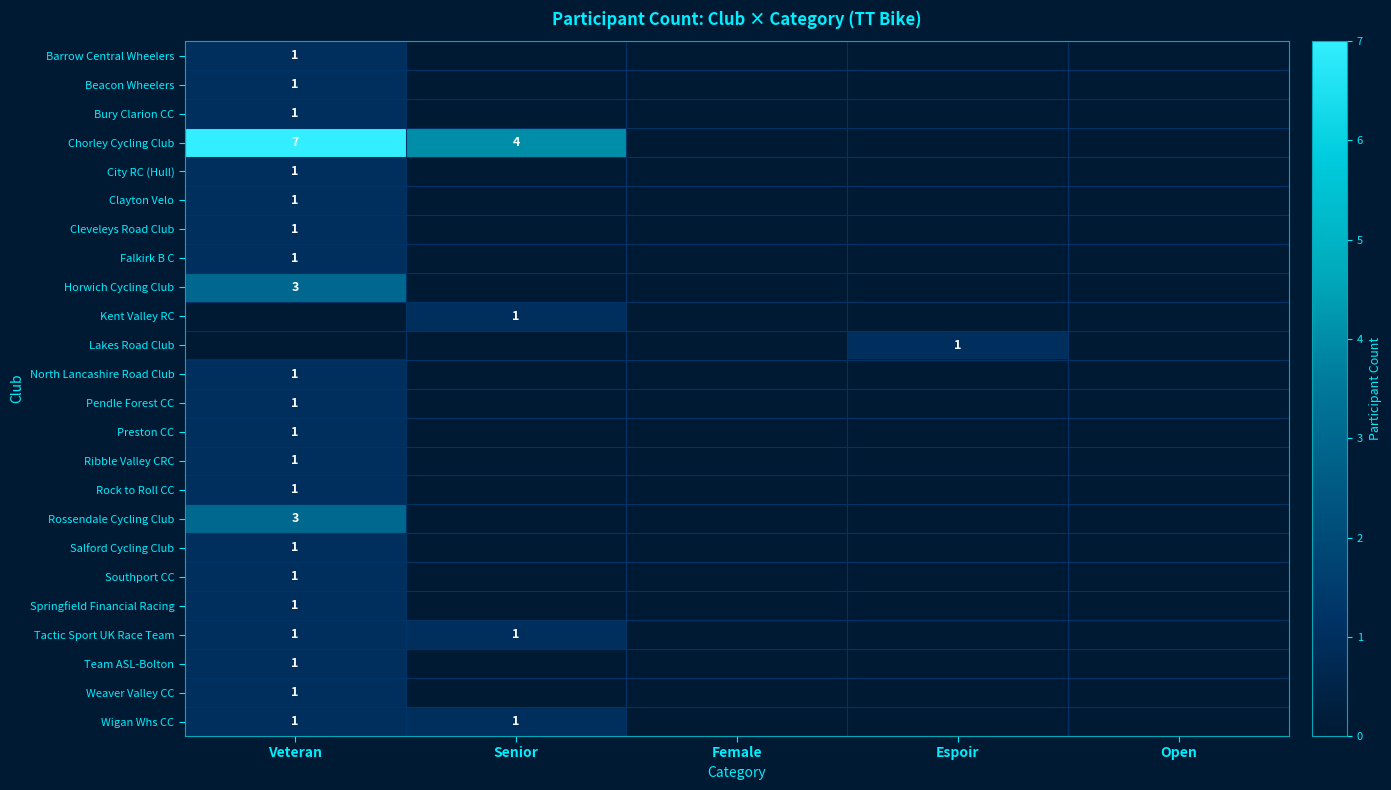

The value of Chorley Cycling Club at Senior is 4. True or false?

True